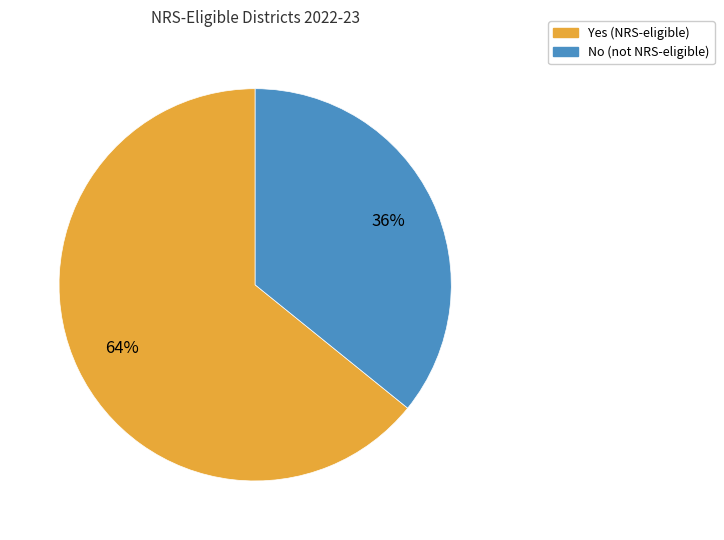

To the nearest percent, what is the difference between the Yes (NRS-eligible) and No (not NRS-eligible) slice percentages?

28%